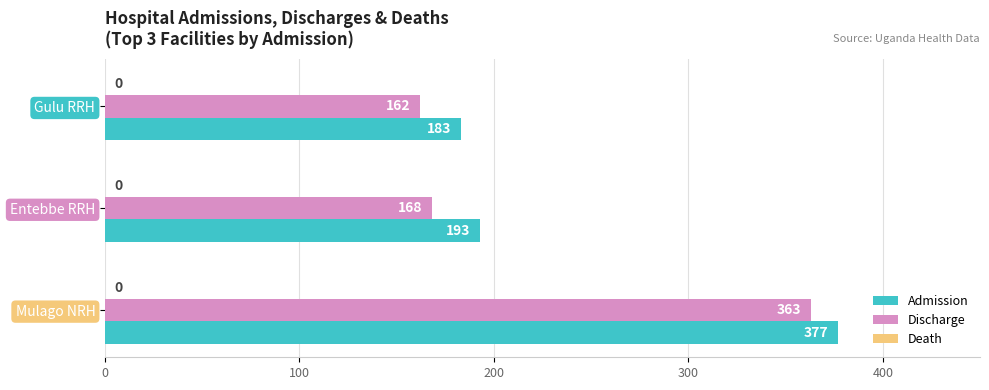

What is the maximum value for Admission?

377